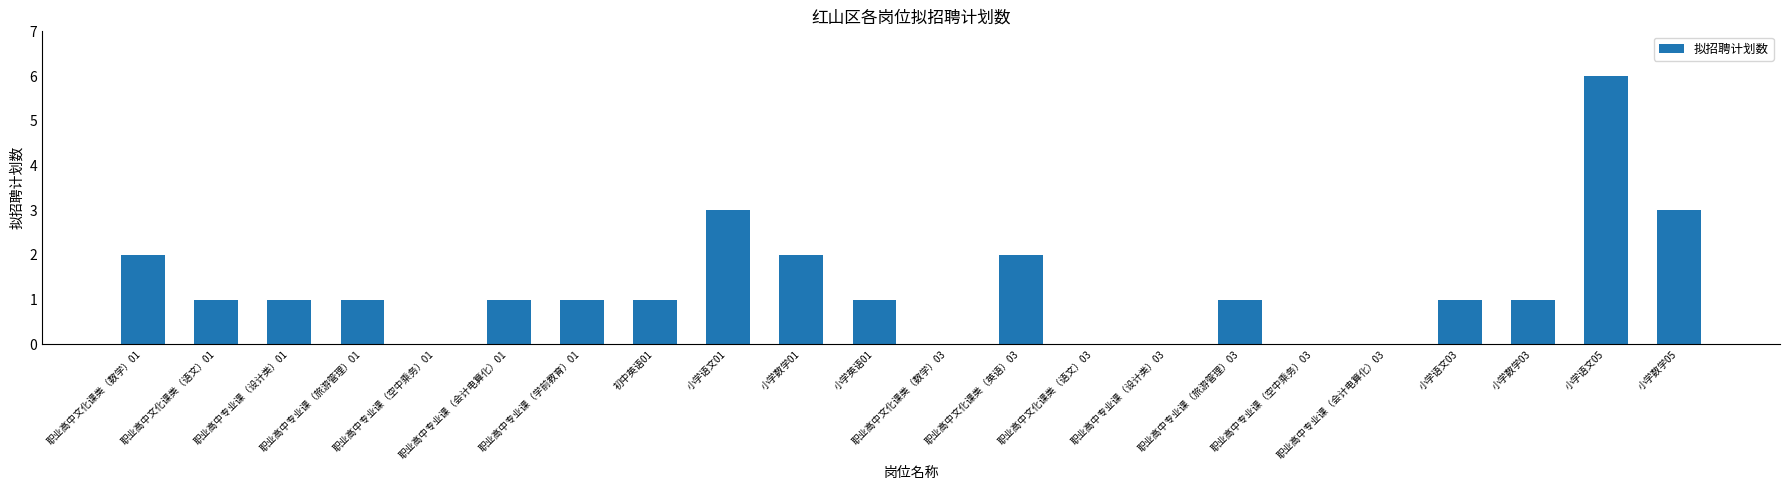

What is the sum of all values?

28